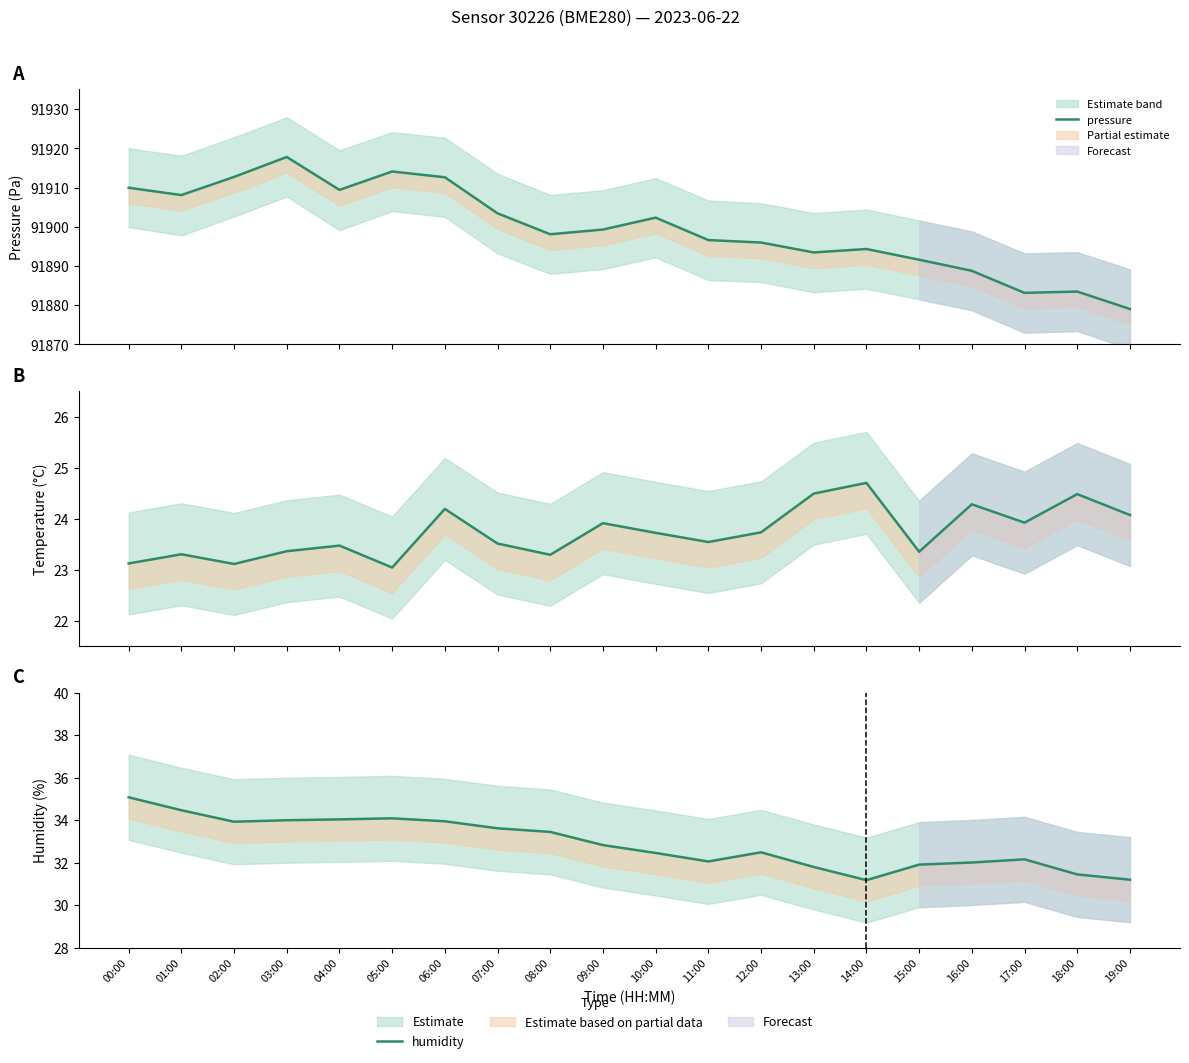

What is the value of the humidity point at the 12th from the left?

32.1